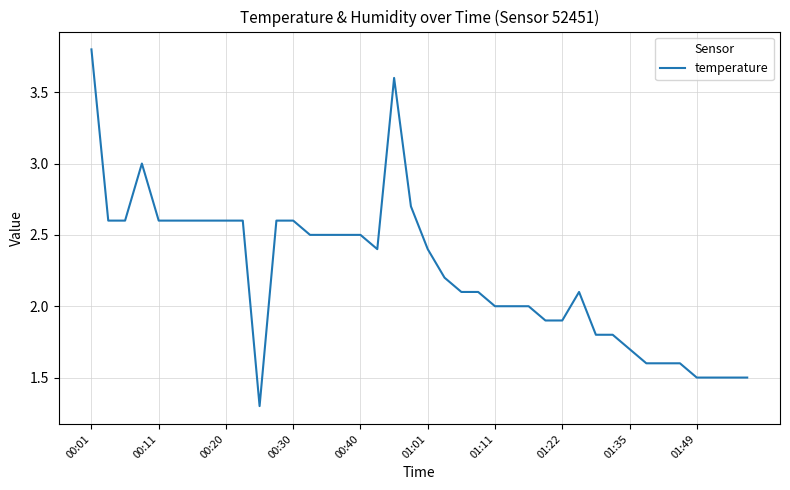

What is the smallest value displayed?

1.3